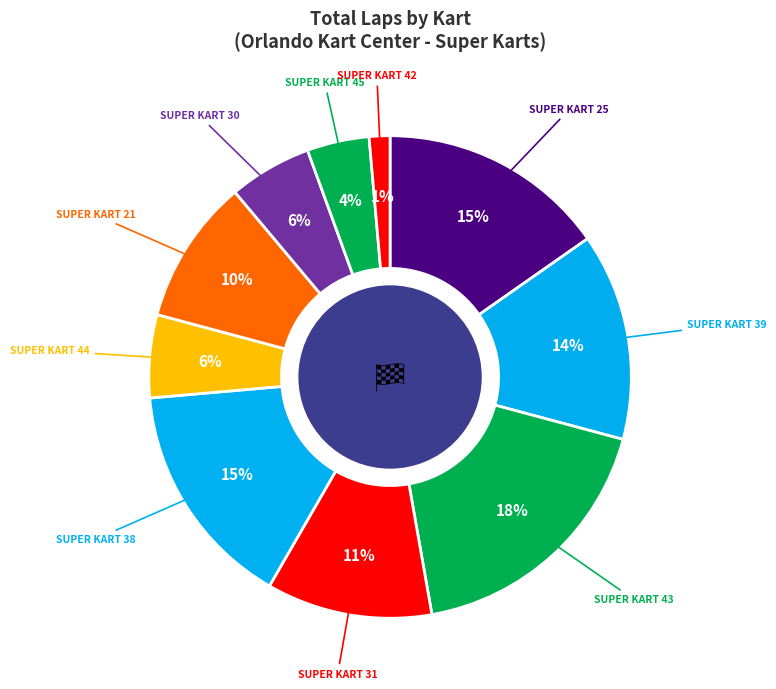

How many segments does this pie chart have?

10